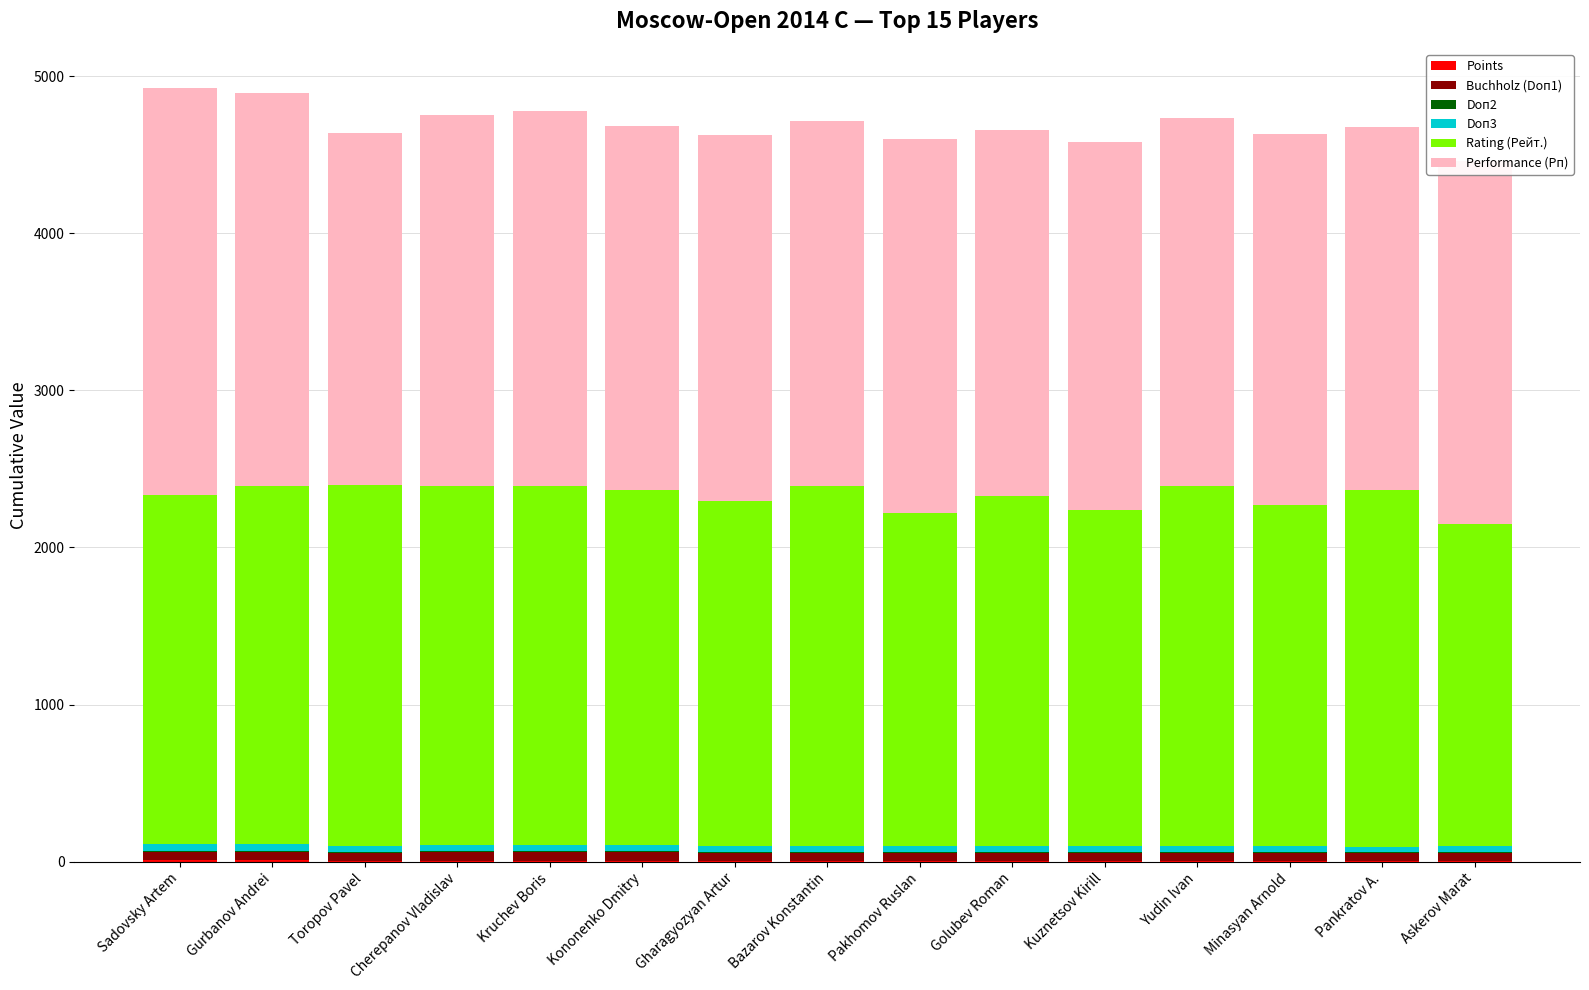

What is the sum of the Rating (Рейт.) values at Bazarov Konstantin and Pakhomov Ruslan?

4412.0